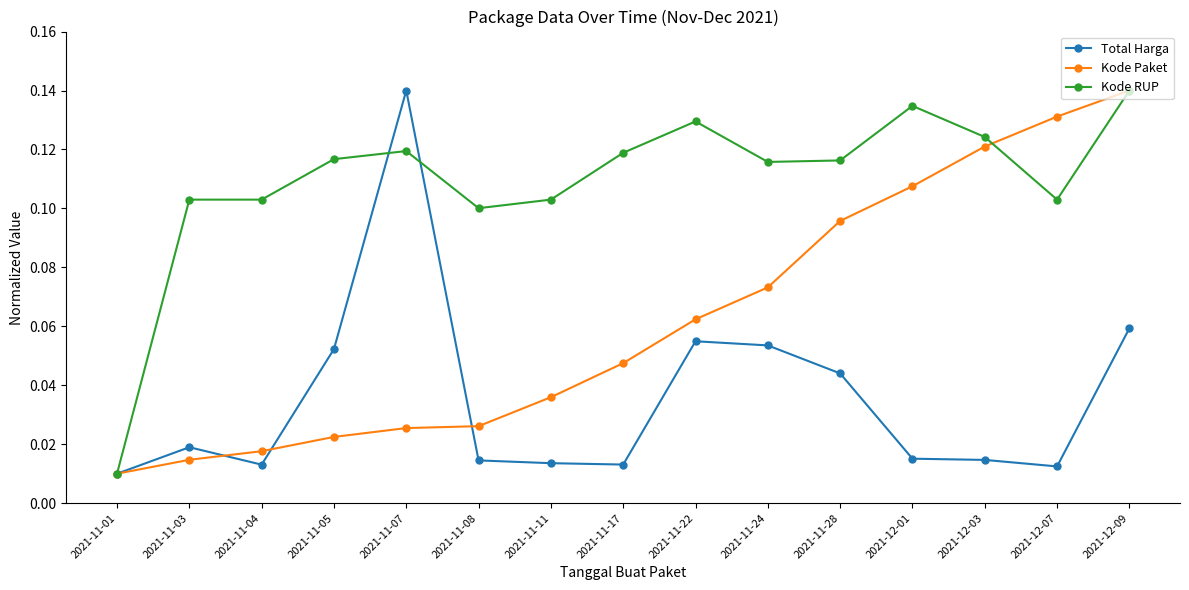

Does the chart have visible grid lines?

No